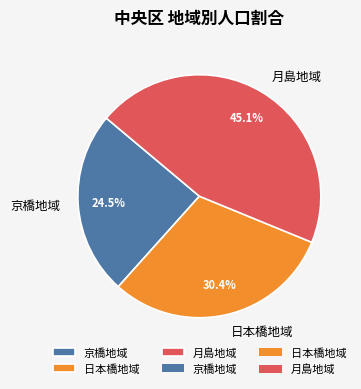

How many segments does this pie chart have?

3